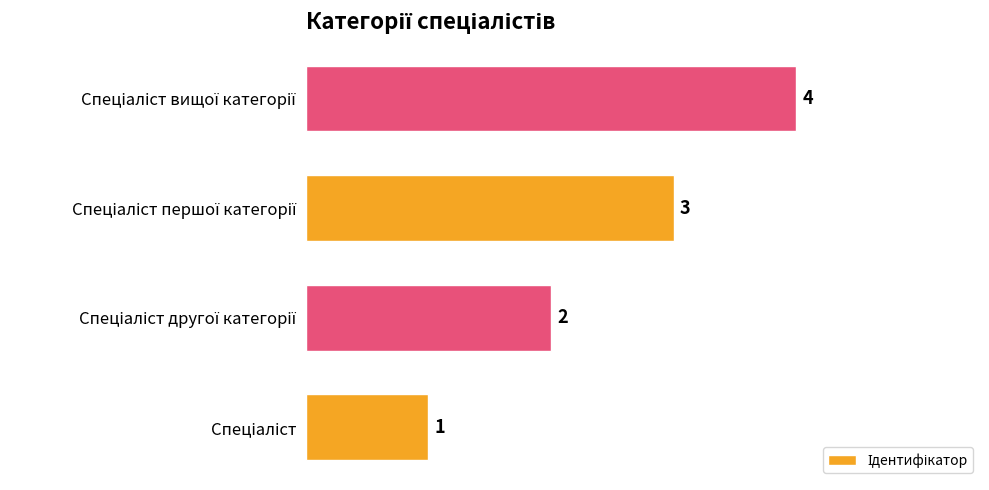

Does the chart contain any negative values?

No